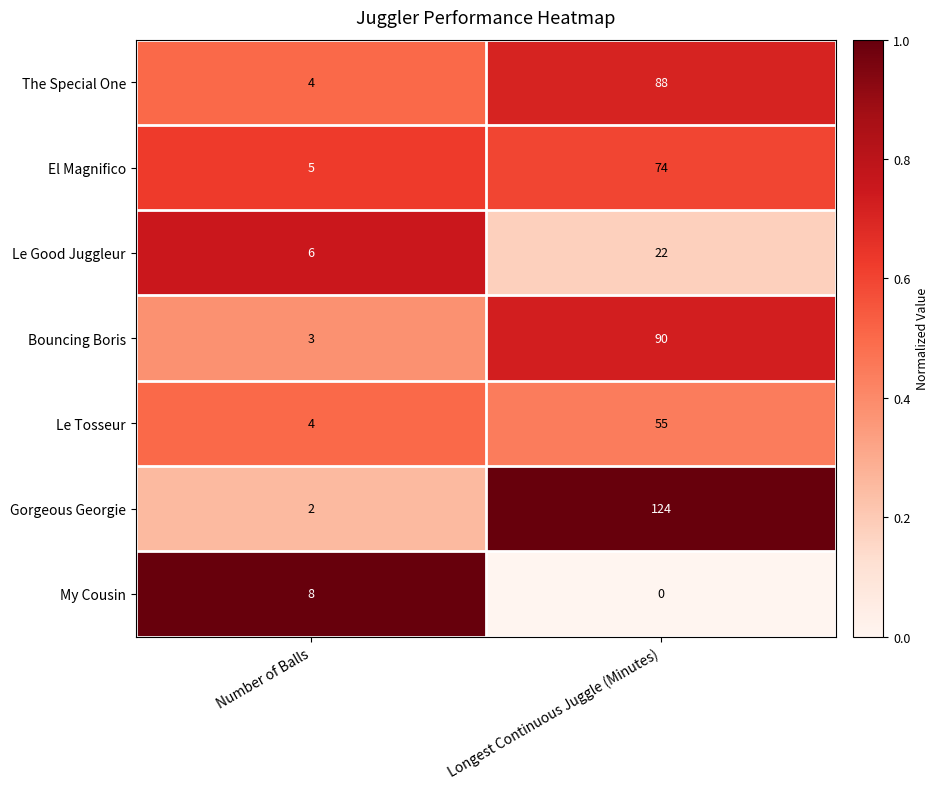

Read the Gorgeous Georgie value at Longest Continuous Juggle (Minutes).

124